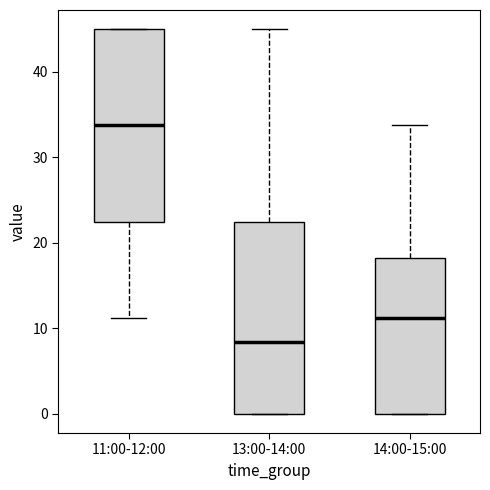

Reading left to right, transcribe this box plot: for each box, give where its median line is, the range the box spans, and where its two whiskers end, as read against the y-axis. The values are not printed on the chart, so give them approximately, as read against the axis.

11:00-12:00: median 34, box 23 to 45, whiskers 11 to 45
13:00-14:00: median 8, box 0 to 23, whiskers 0 to 45
14:00-15:00: median 11, box 0 to 18, whiskers 0 to 34